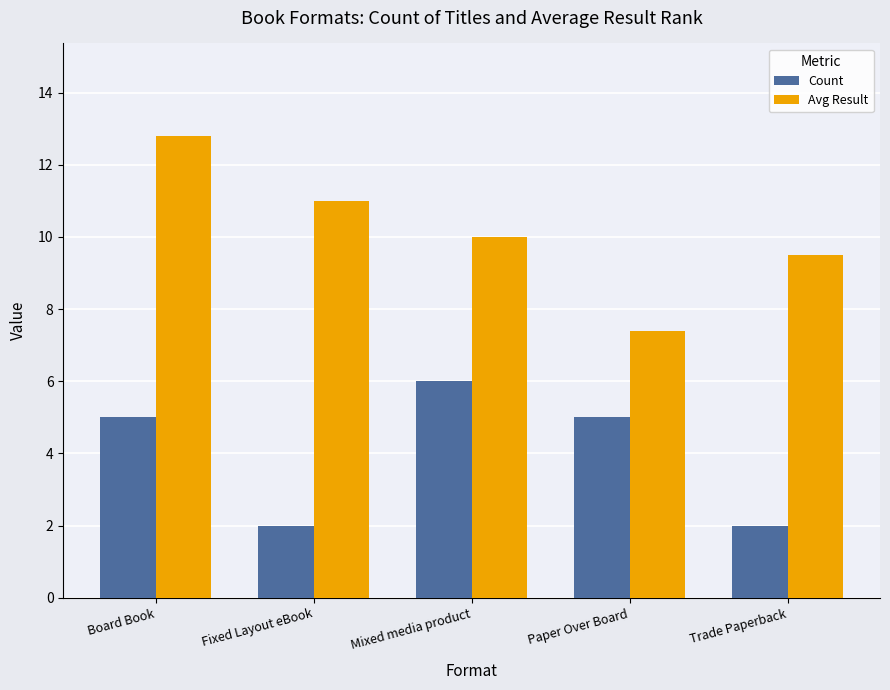

At Board Book, list the series in order from smallest to largest.

Count, Avg Result